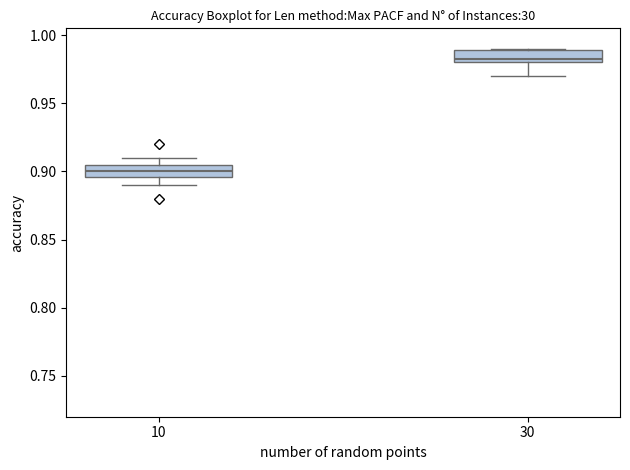

Reading left to right, read every box against the y-axis: the position of its median line, the range the box covers, and the ends of its whiskers. The values are not printed on the chart, so give them approximately, as read against the axis.

10: median 0.900, box 0.895 to 0.905, whiskers 0.890 to 0.910
30: median 0.985, box 0.980 to 0.990, whiskers 0.970 to 0.990